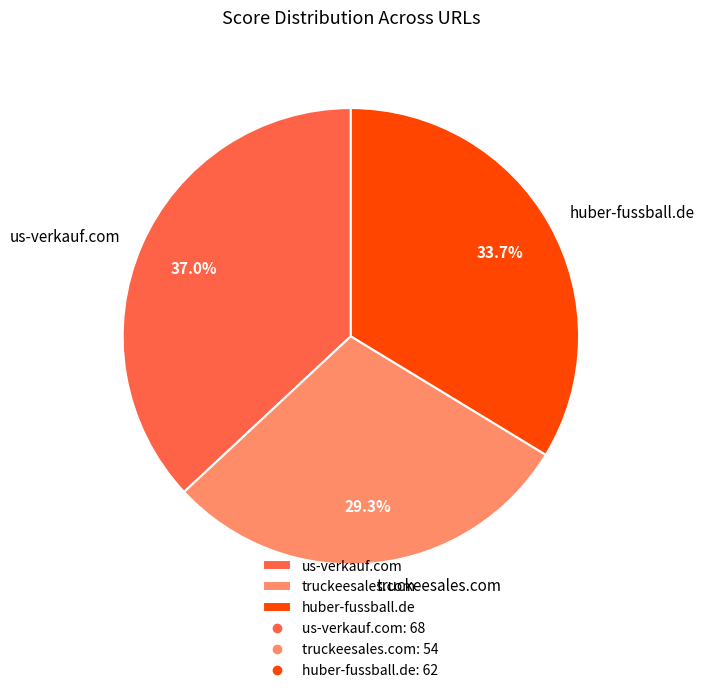

What portion of the pie excludes huber-fussball.de?

66.3%